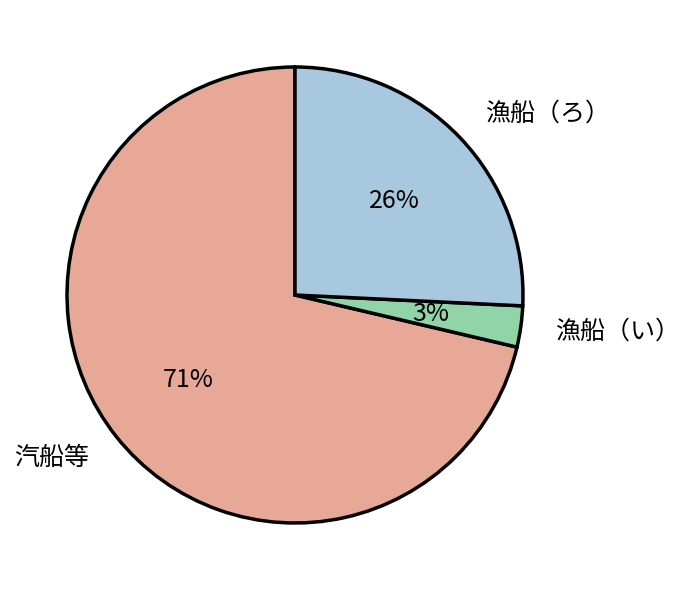

Between 漁船（い） and 汽船等, which is larger?

汽船等